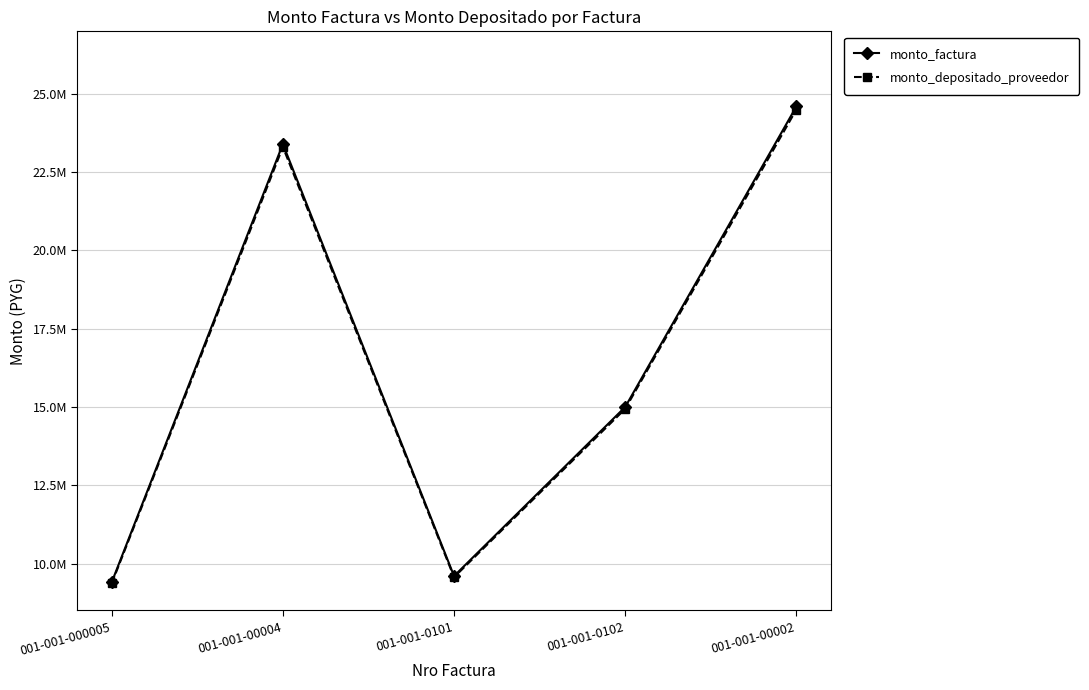

Does the chart have visible grid lines?

Yes